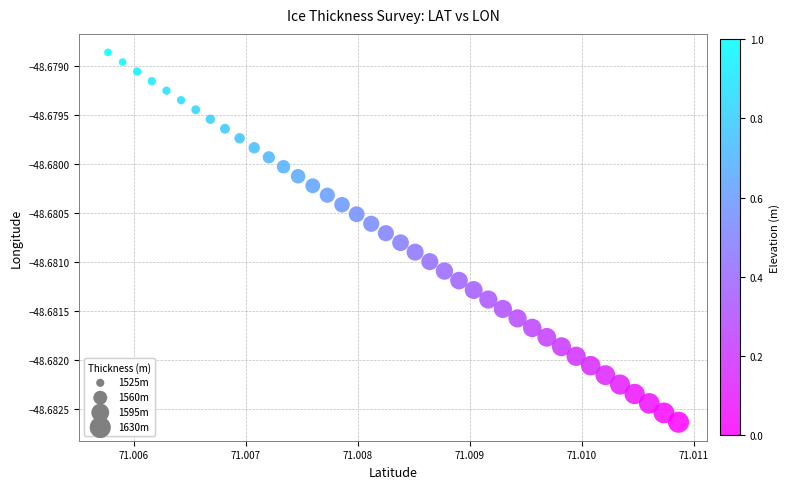

Count the number of points in this scatter plot.

40